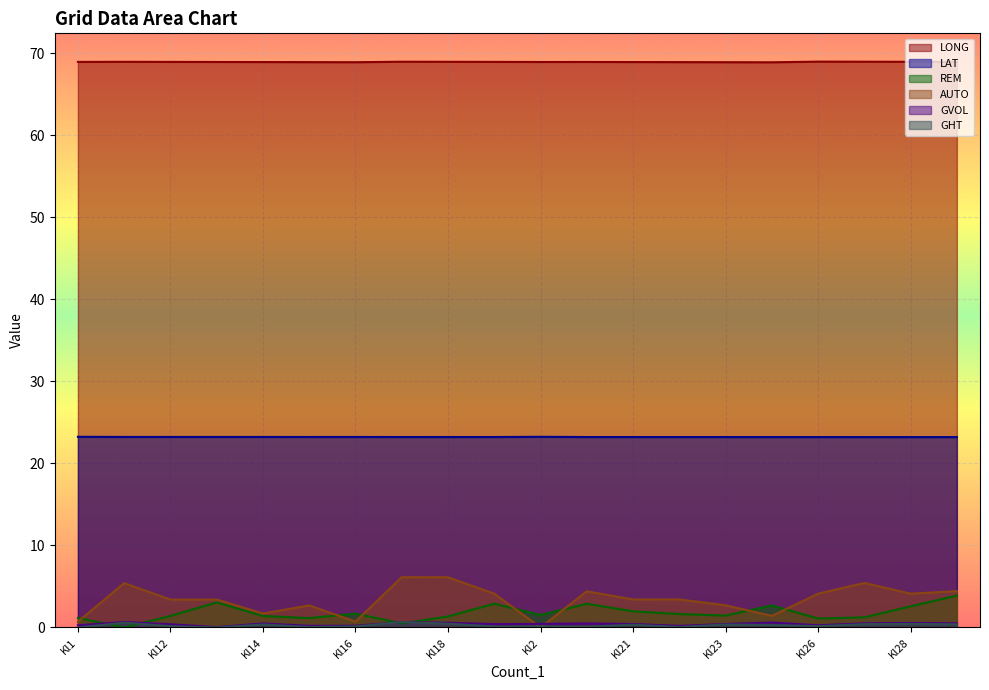

What is the spread (max minus min) of values at Kl19?

68.8